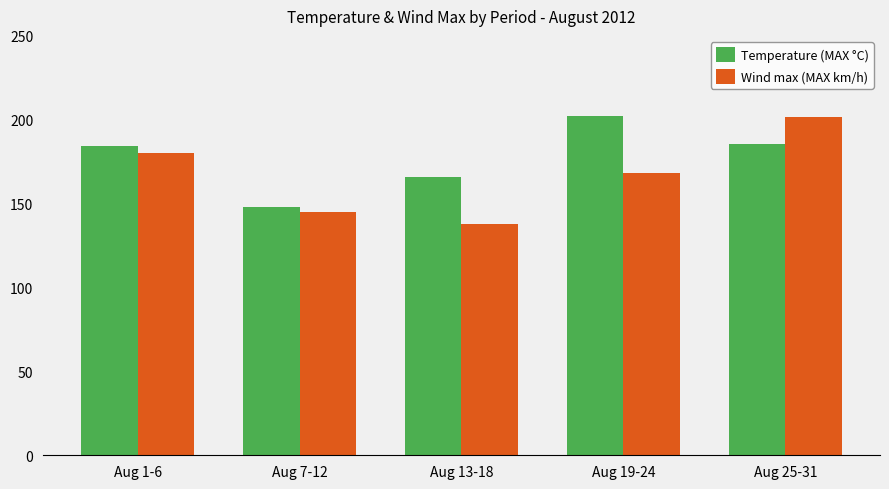

How many data points in Temperature (MAX °C) are above 184?

3